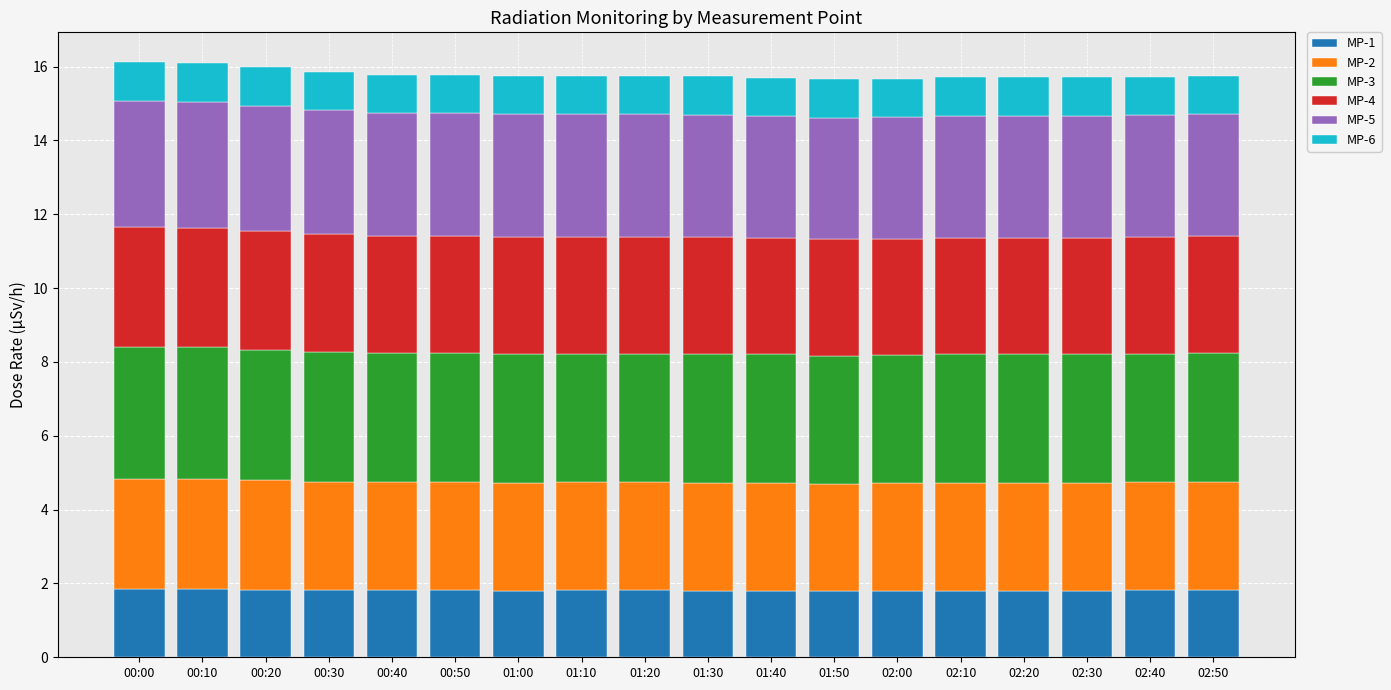

What is the total value across all series at 00:40?

15.8